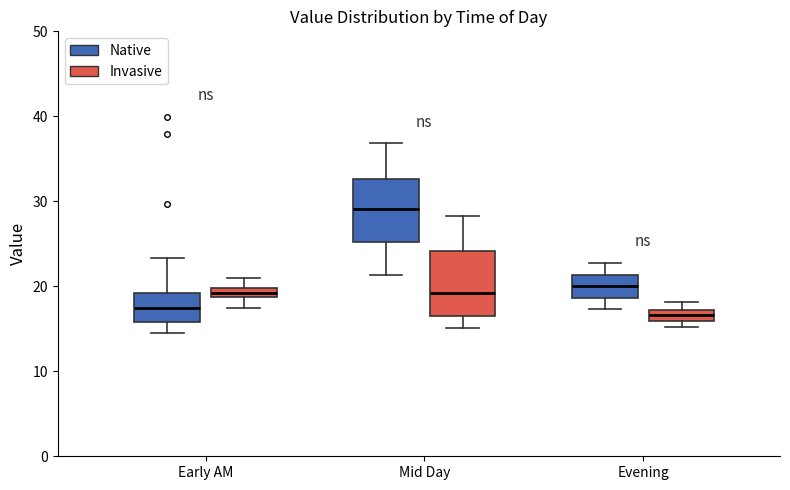

Which box has the highest median line?

Mid Day (Native)